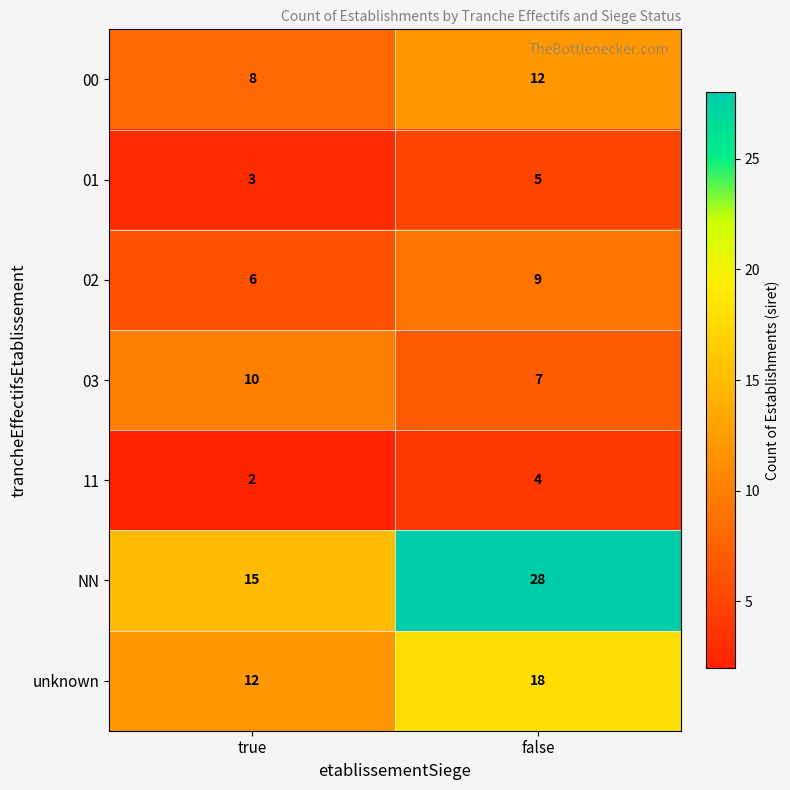

How many series are shown in this chart?

7